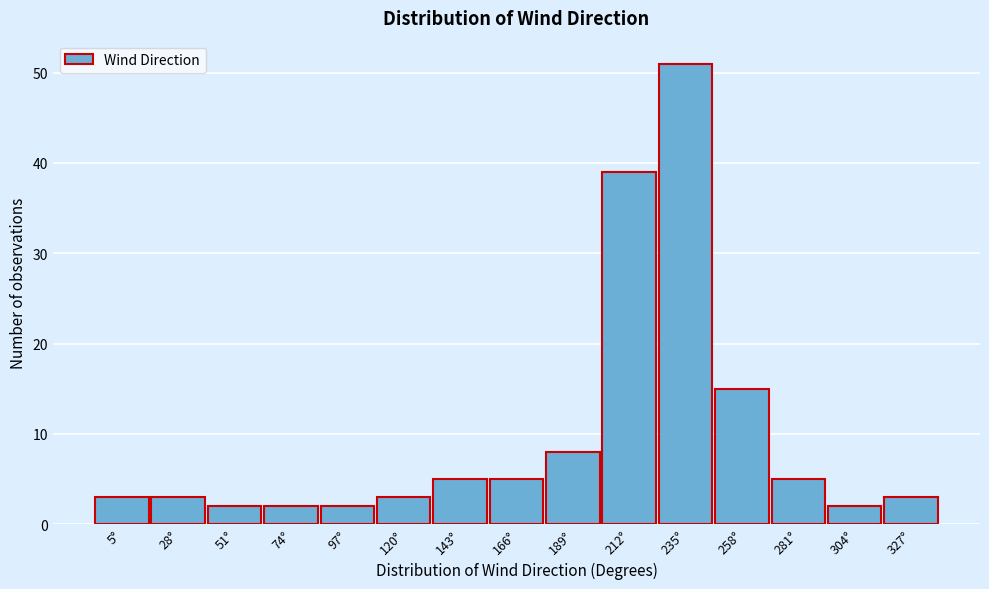

Reading right to left, transcribe all the data shown in this chart.

3	2	5	15	51	39	8	5	5	3	2	2	2	3	3